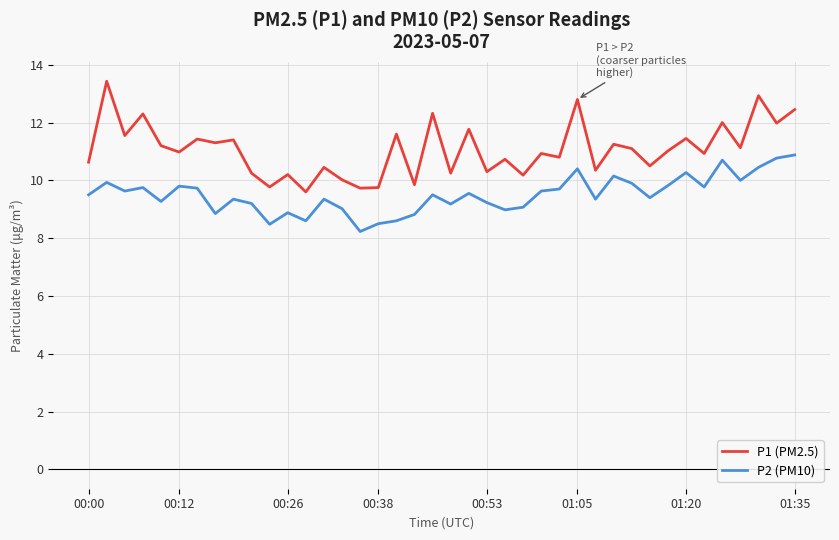

Which series has the largest total across all categories?

P1 (PM2.5)